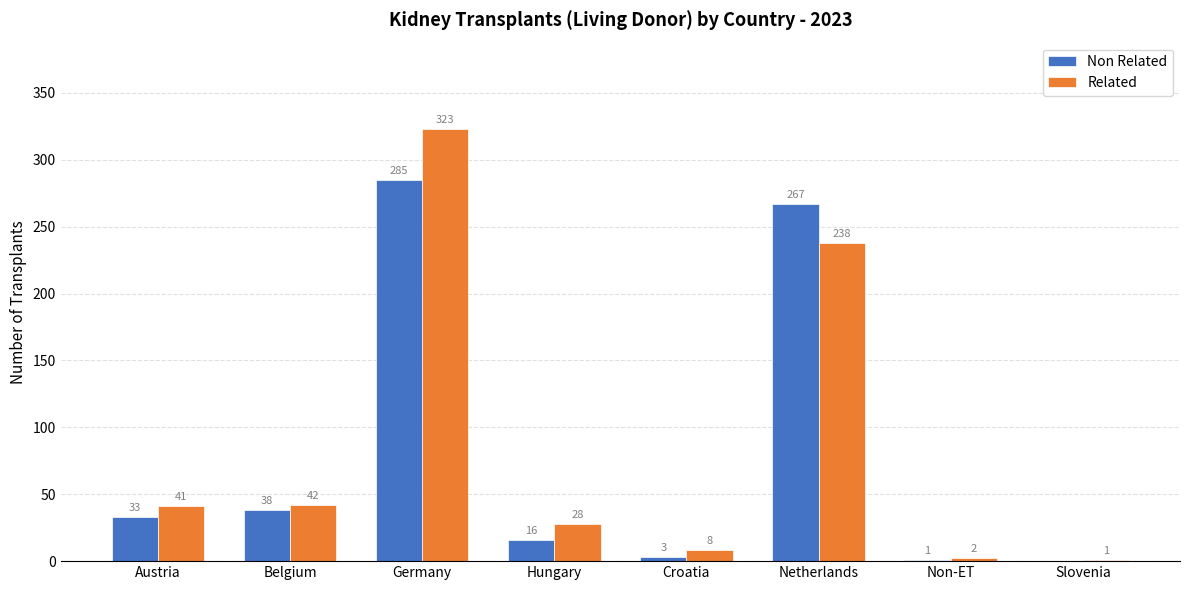

How many data points does each series have?

8